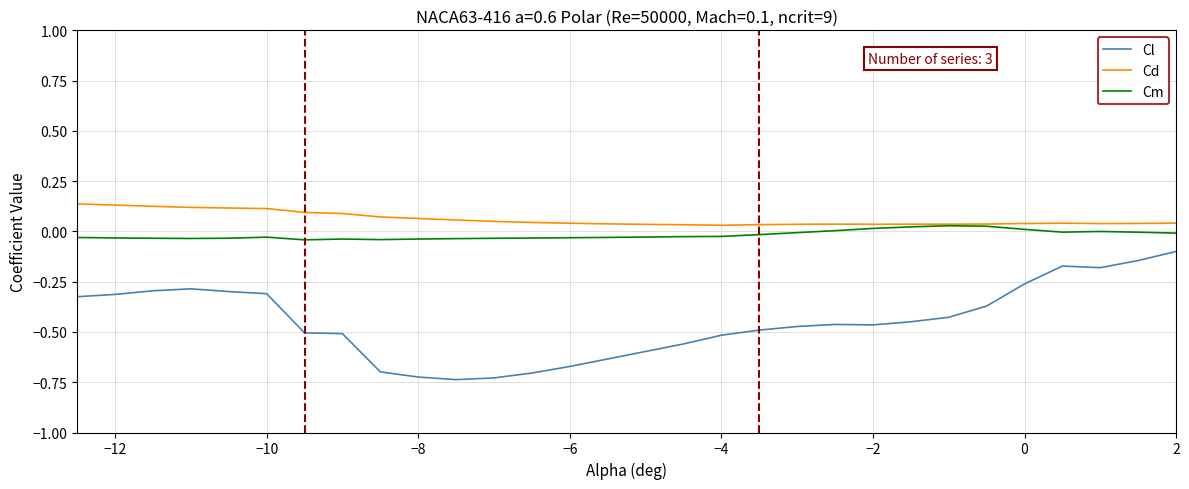

Which series has the widest spread of values?

Cl